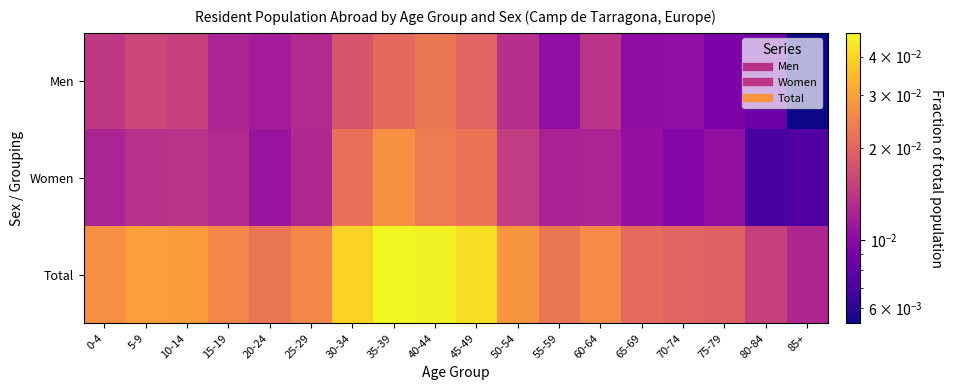

At which category is the sum across all series the highest?

35-39